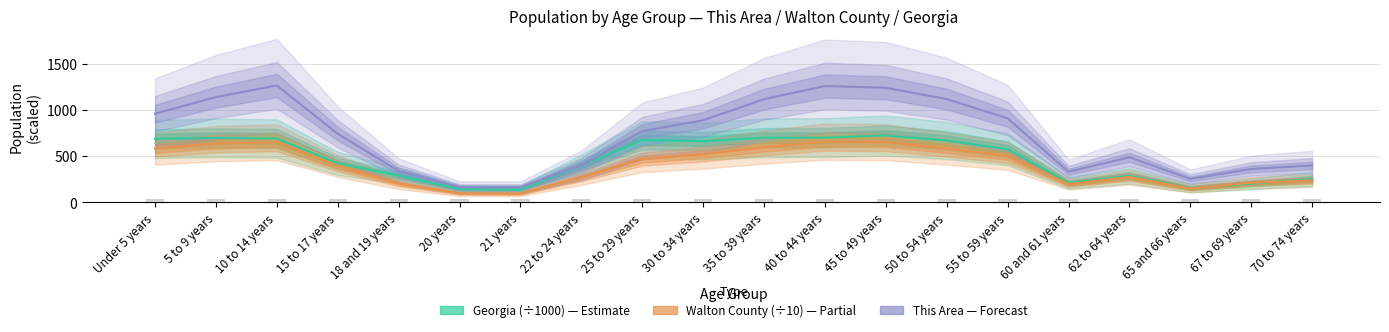

How many data points in This Area are above 770?

9